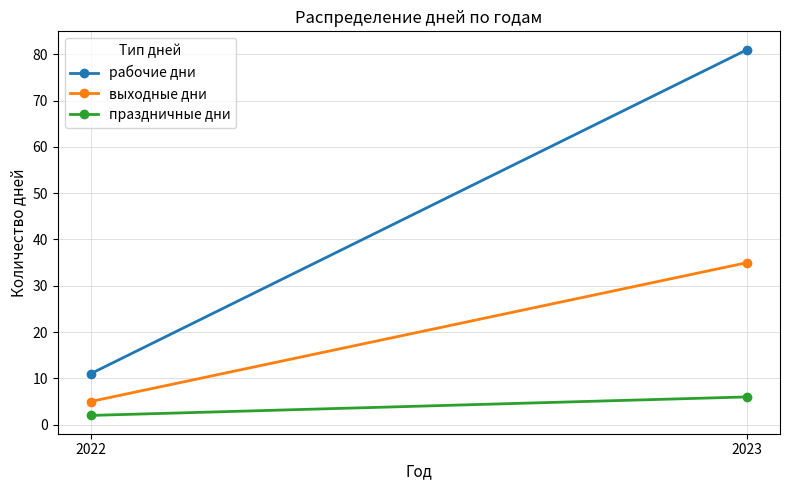

Which series has the largest total across all categories?

рабочие дни